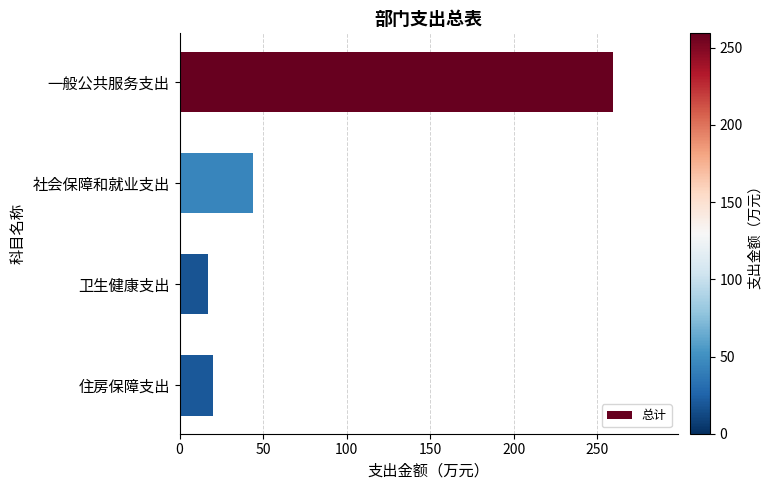

True or false: the data shows 28.5 at 社会保障和就业支出.

False